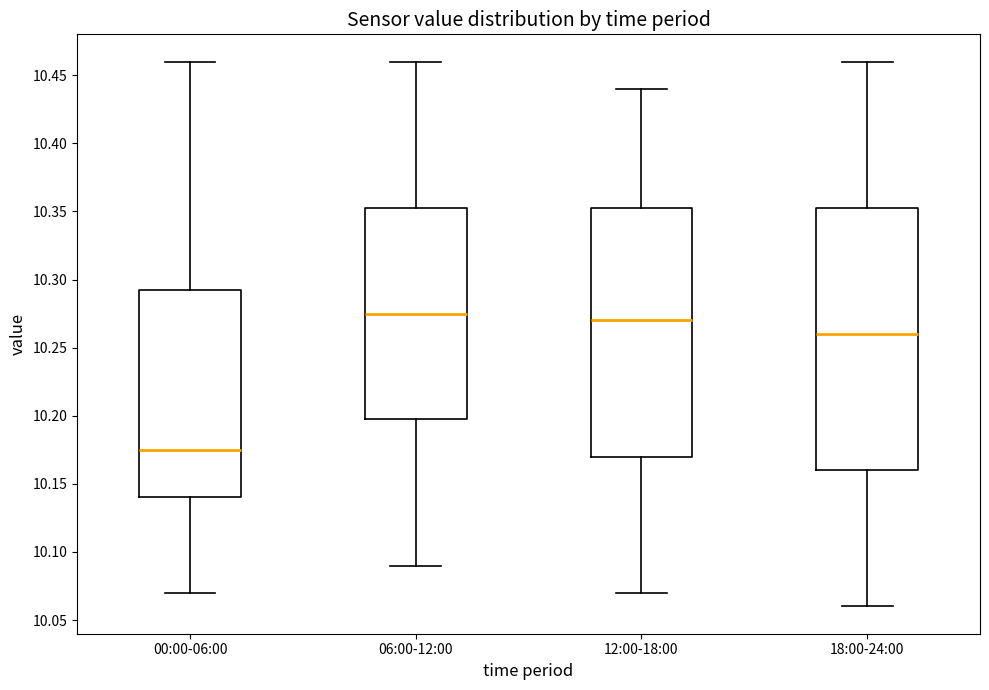

Reading left to right, transcribe this box plot: for each box, give where its median line is, the range the box spans, and where its two whiskers end, as read against the y-axis. The values are not printed on the chart, so give them approximately, as read against the axis.

00:00-06:00: median 10.175, box 10.140 to 10.295, whiskers 10.070 to 10.460
06:00-12:00: median 10.275, box 10.200 to 10.355, whiskers 10.090 to 10.460
12:00-18:00: median 10.270, box 10.170 to 10.355, whiskers 10.070 to 10.440
18:00-24:00: median 10.260, box 10.160 to 10.355, whiskers 10.060 to 10.460